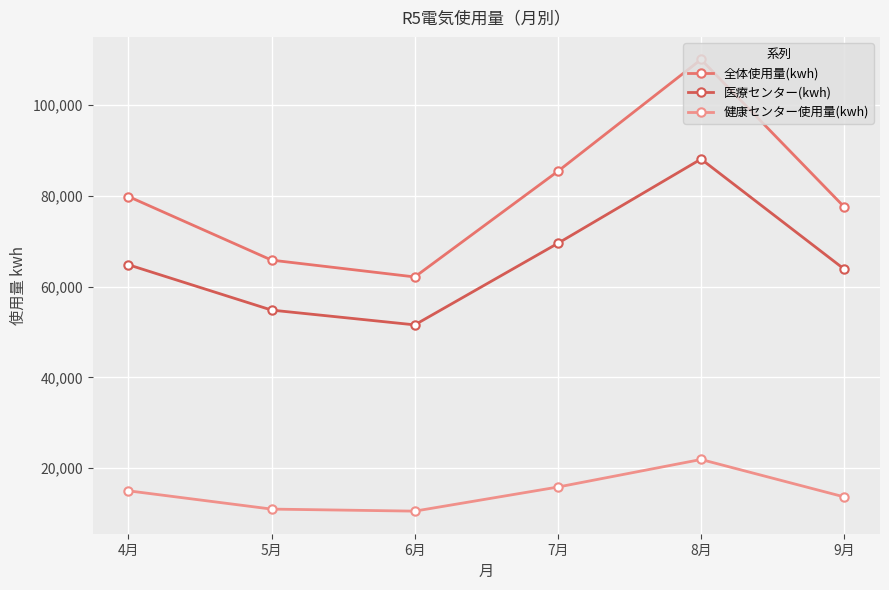

What position from the left is 8月?

5